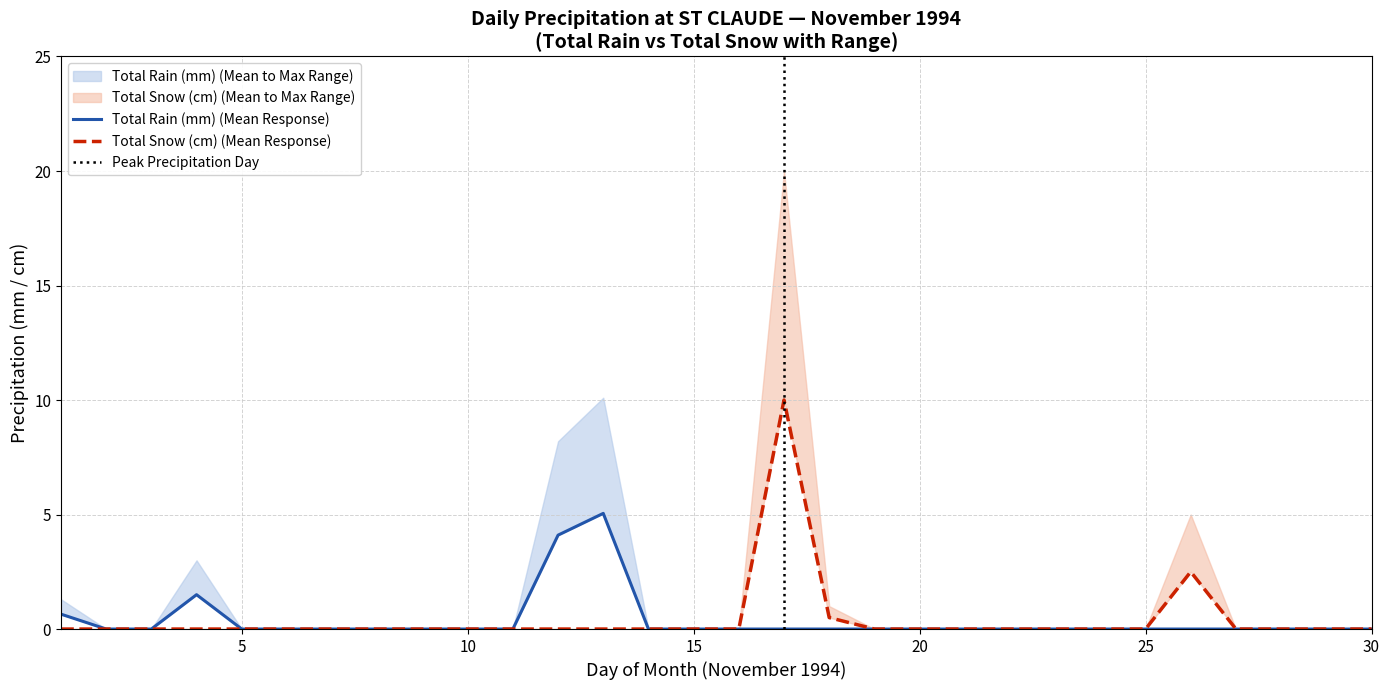

True or false: Total Snow (cm) and Total Rain (mm) cross at least once.

False